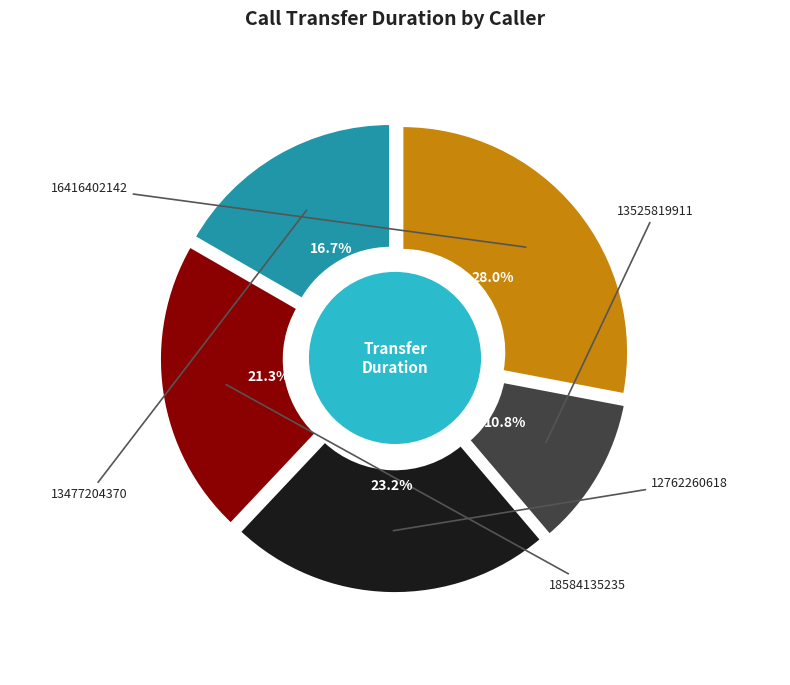

Does any single category account for the majority?

No